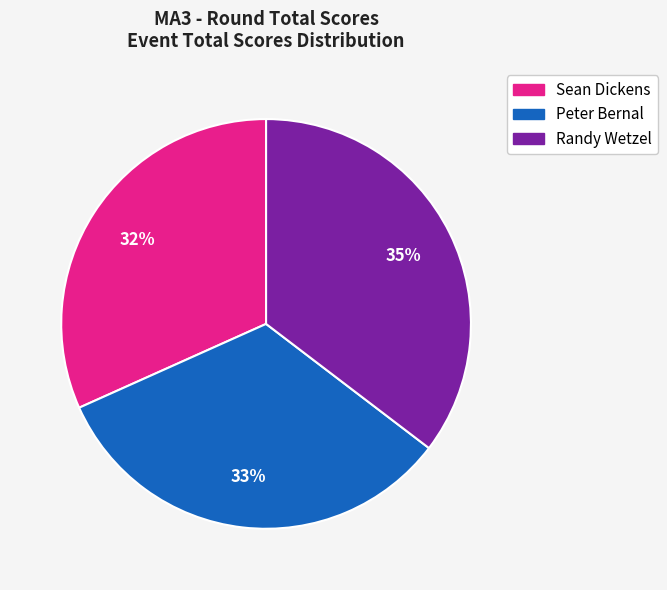

The Sean Dickens slice represents 26% of the pie. True or false?

False